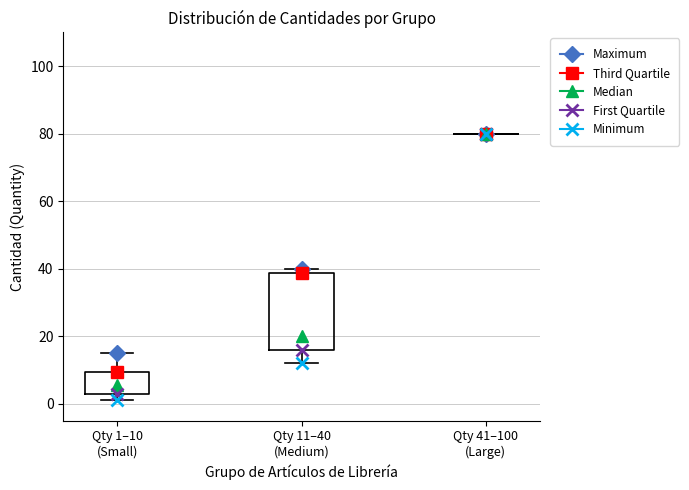

Where is the lower edge of the box for Qty 11–40 (Medium) on the y-axis? The values are not printed on the chart, so give them approximately, as read against the axis.

16